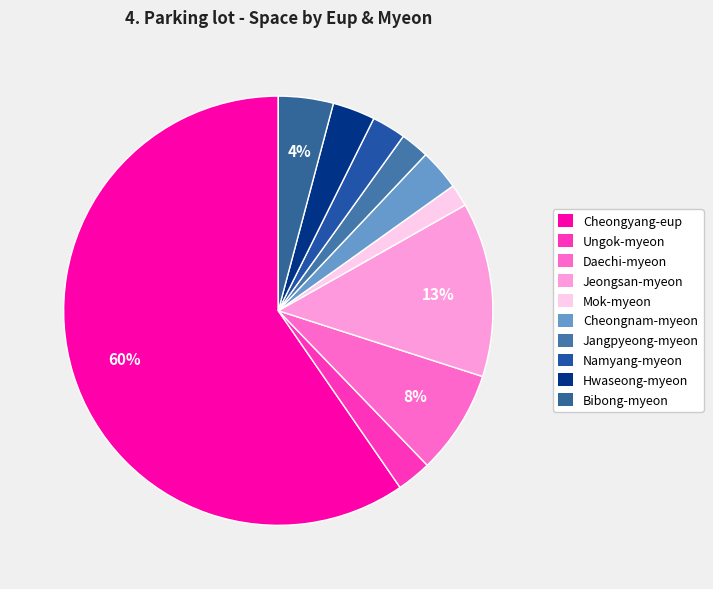

How many slices are in this pie chart?

10